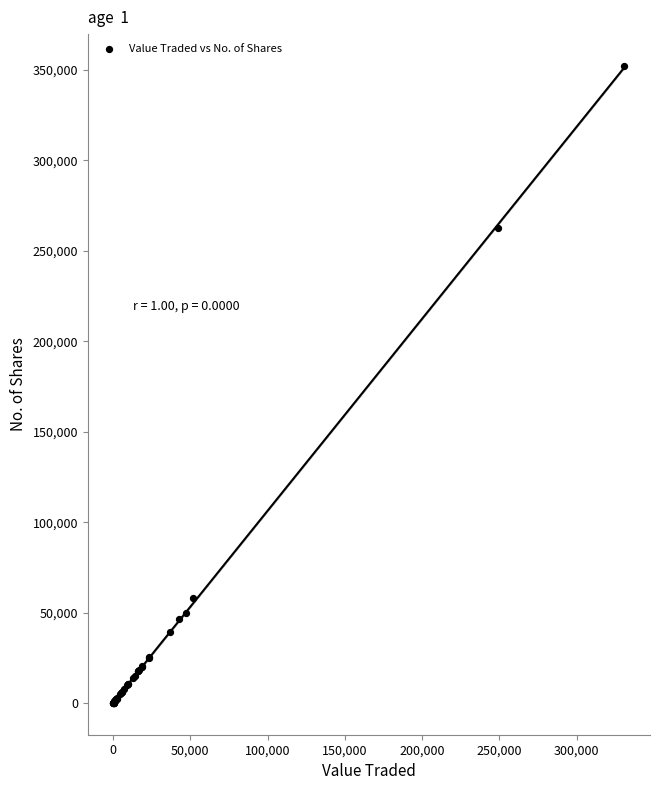

What Y value in the scatter plot is closest to 176169?

262639